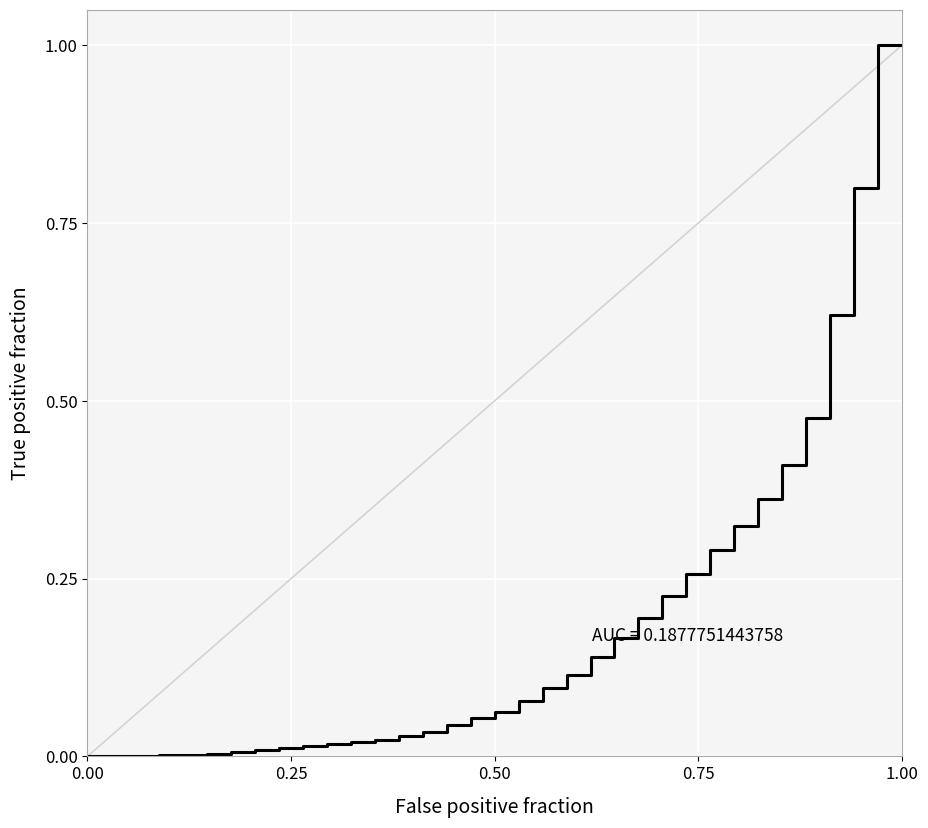

What is the maximum value shown in the chart?

1.0